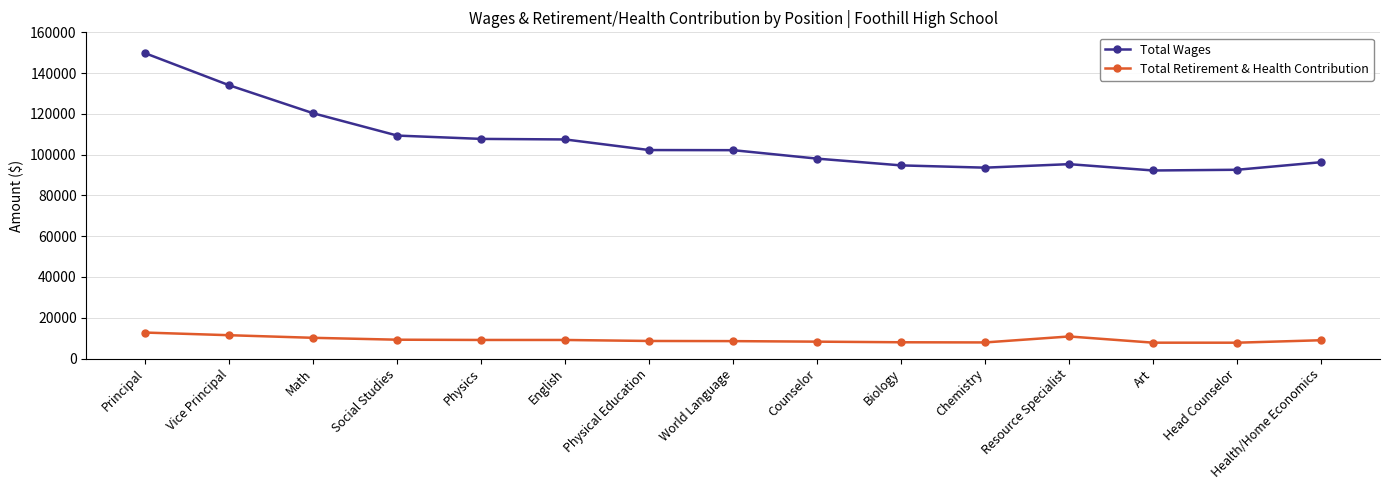

What is the approximate value of Total Retirement & Health Contribution at Head Counselor?

7779